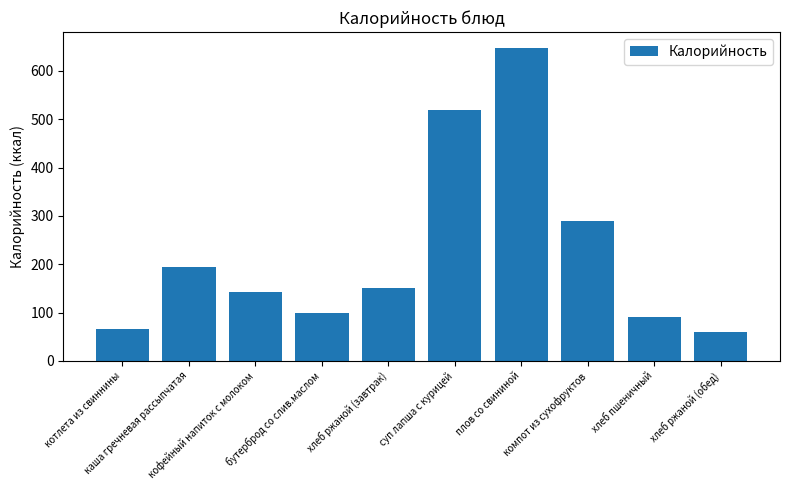

Is it true that the value at плов со свининой is 648?

True